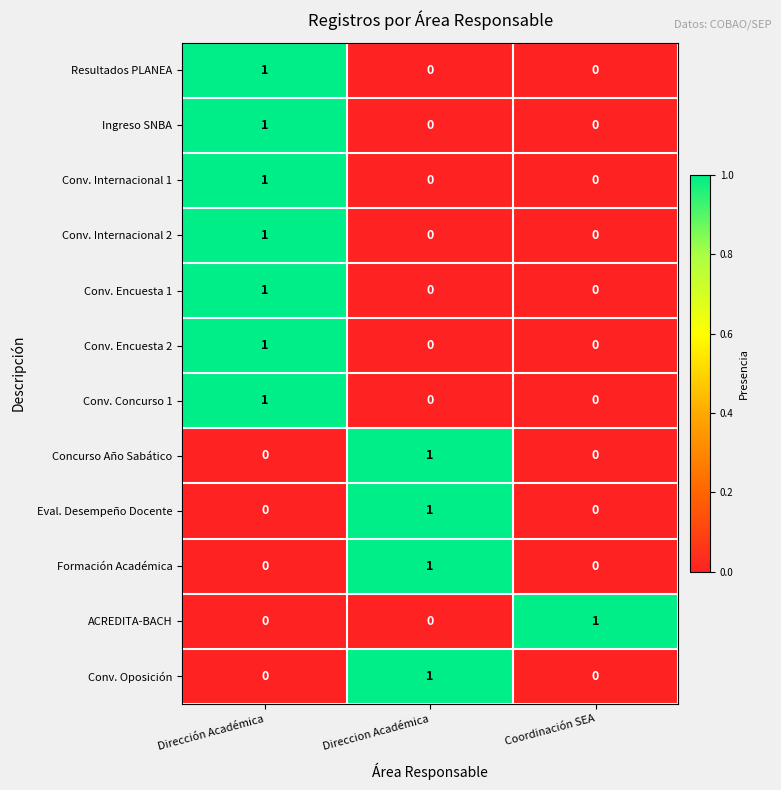

True or false: Concurso Año Sabático has a value of 0 at Dirección Académica.

True